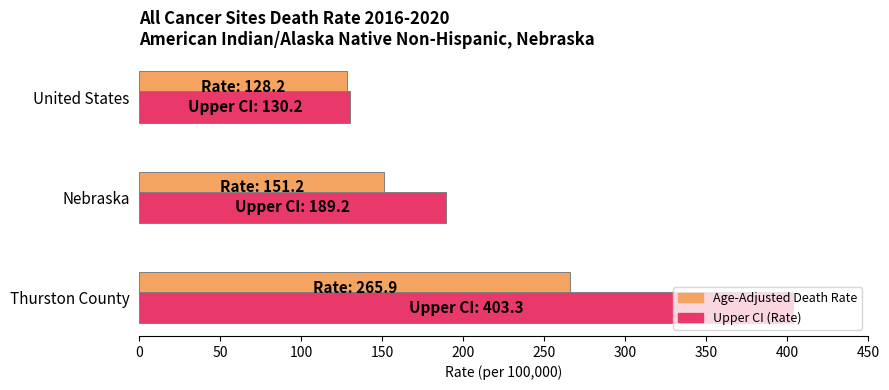

Where is Age-Adjusted Death Rate nearest to the value 197?

Nebraska